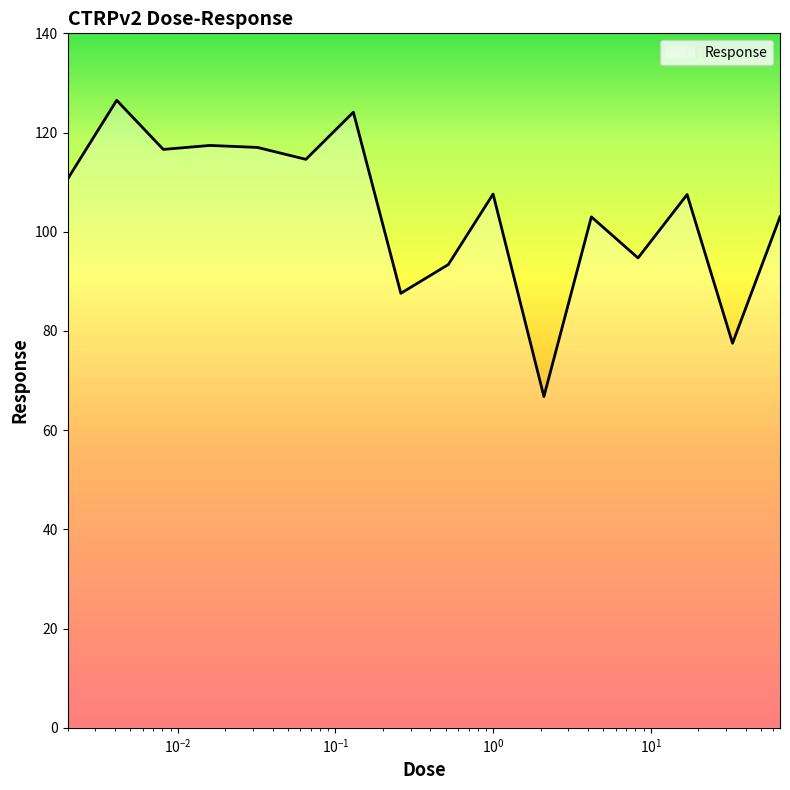

What is the difference between the maximum and minimum values?

59.7